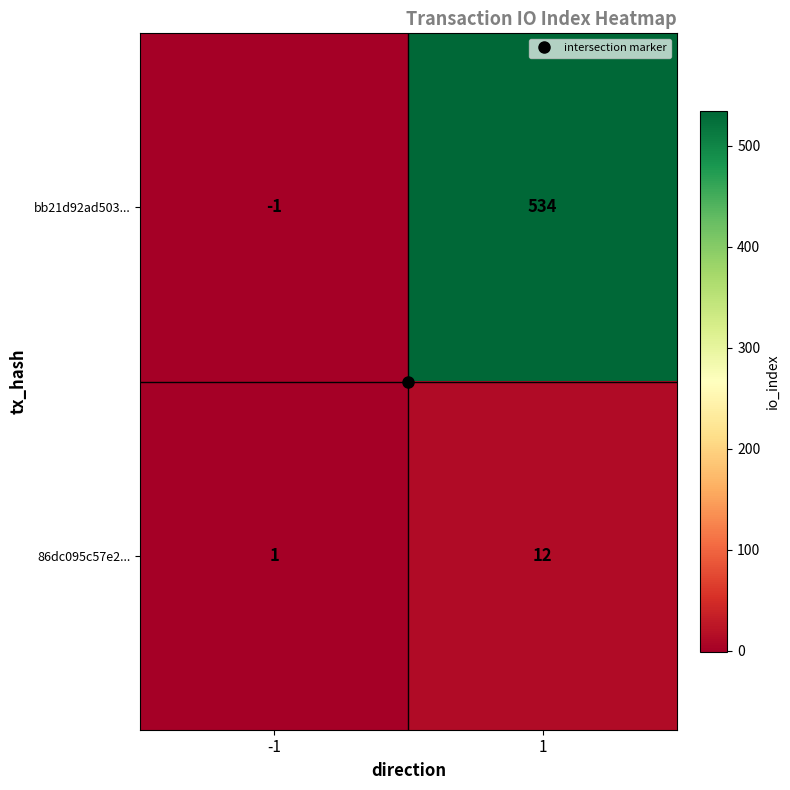

Which series has the largest range (max minus min)?

bb21d92ad503...